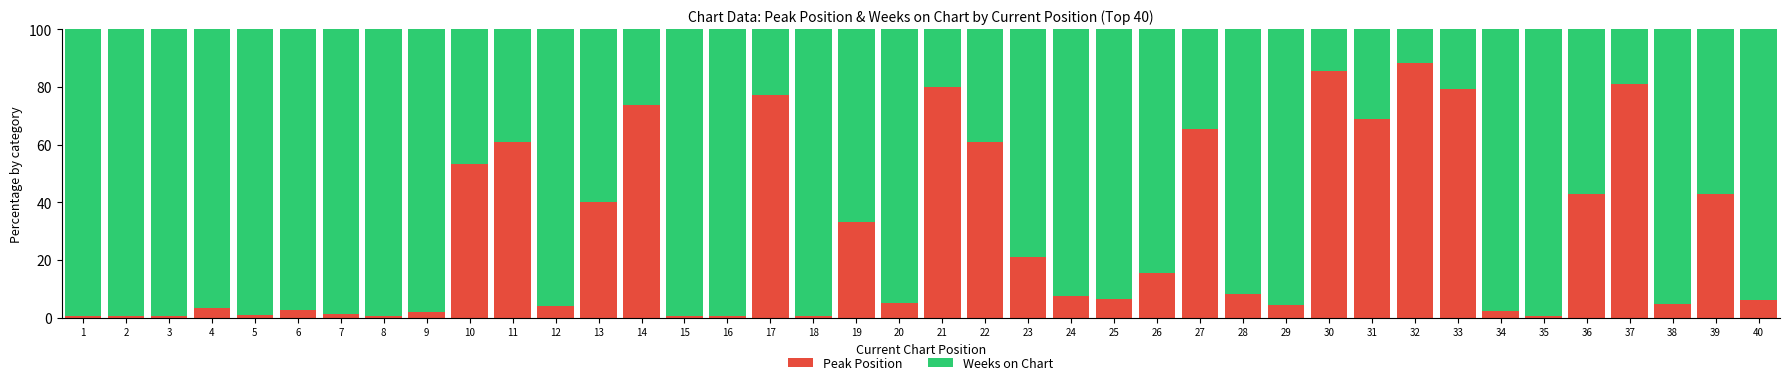

How many series are shown in this chart?

2